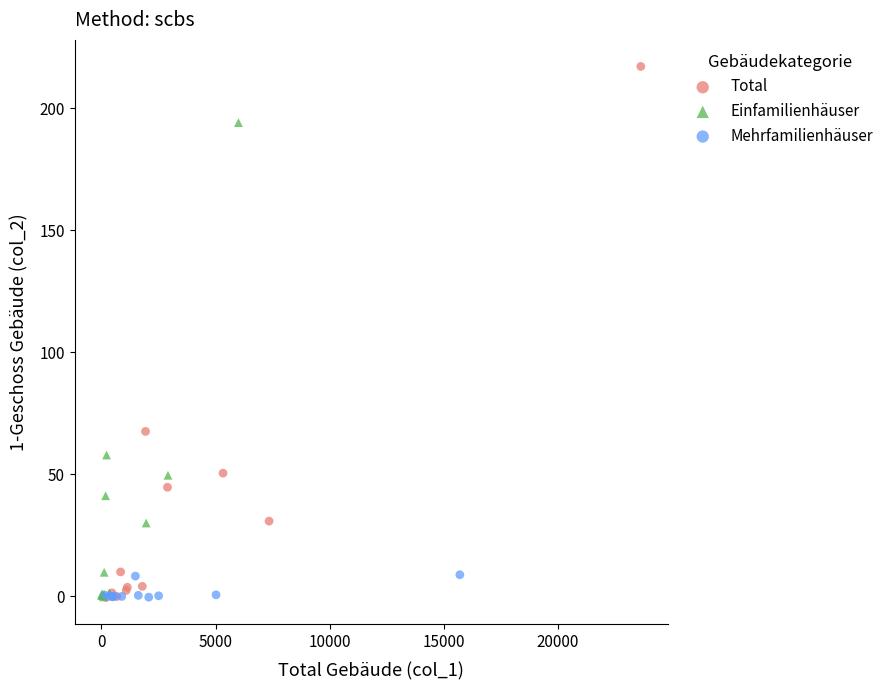

Which series has the largest Y range (max minus min)?

Total